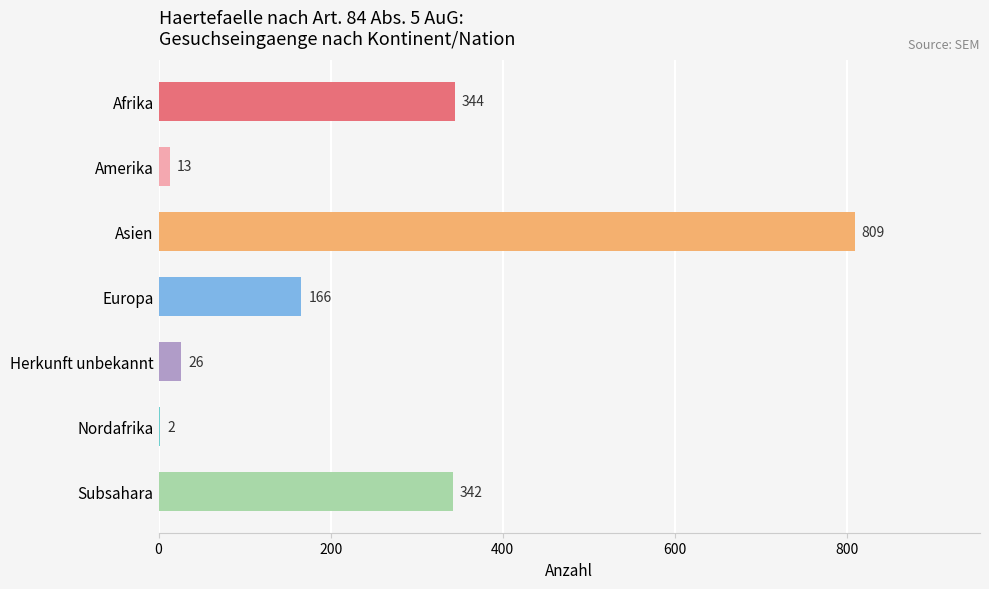

What is the change in value from Herkunft unbekannt to Nordafrika?

-24